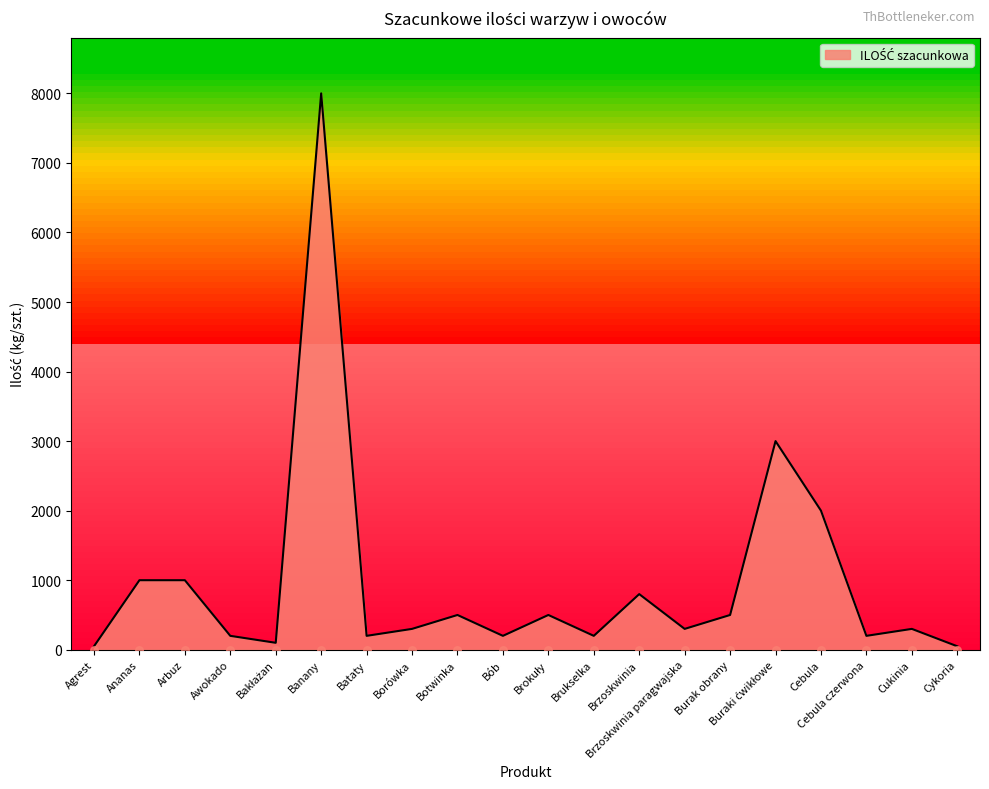

Approximately how many times larger is the value at Brzoskwinia paragwajska compared to Arbuz?

0.3